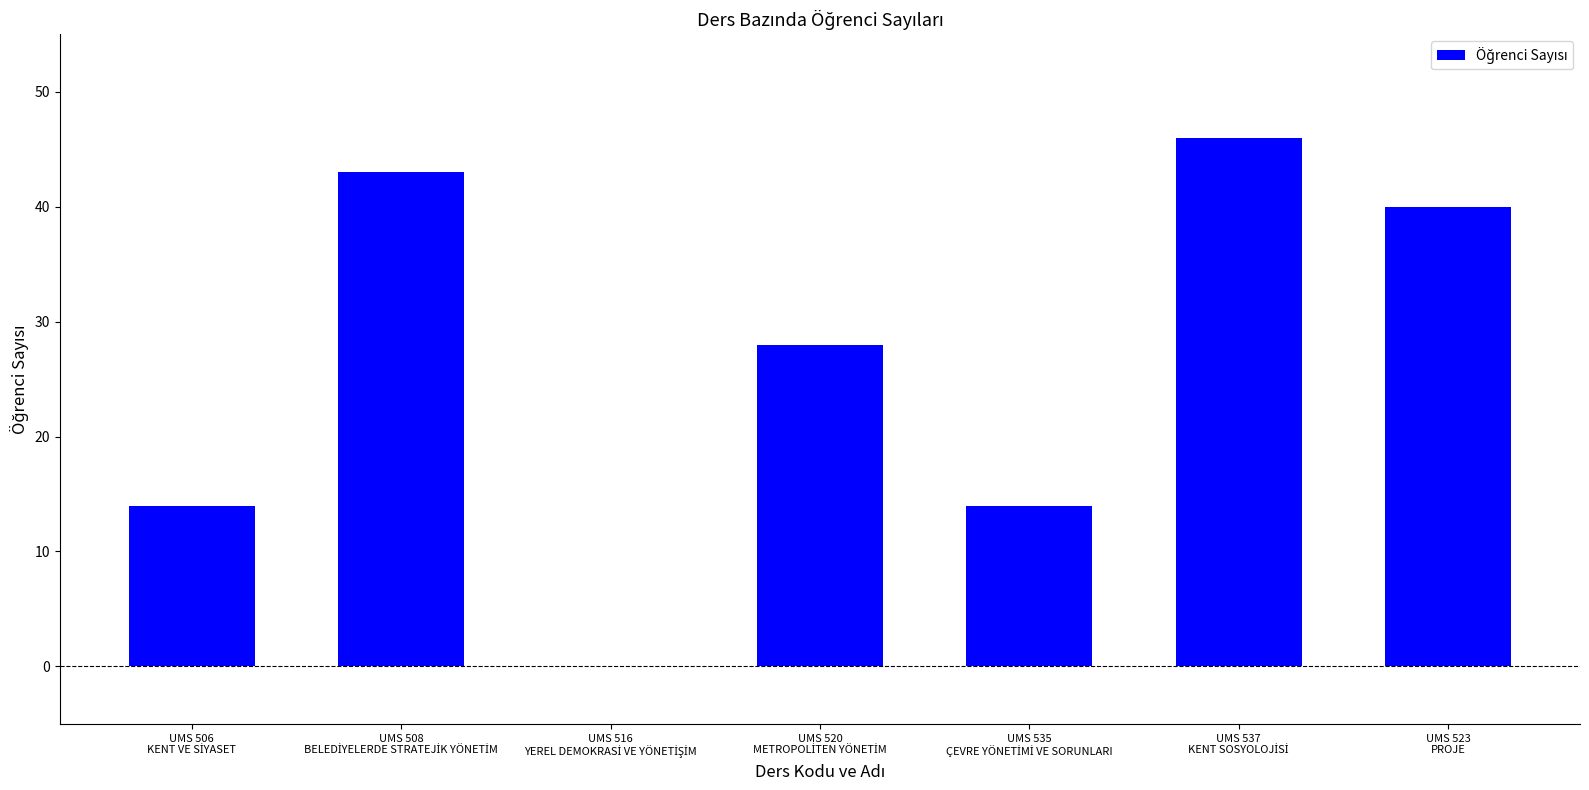

Reading right to left, extract all data points from this chart.

40	46	14	28	0	43	14